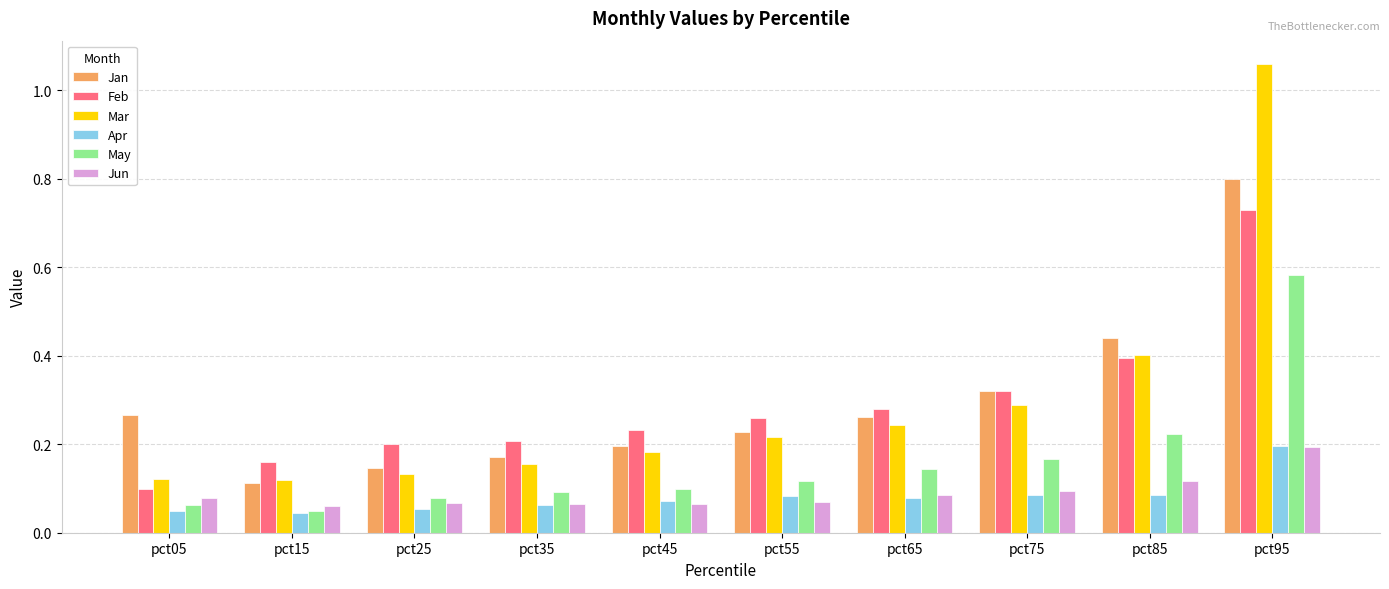

Which series has the largest range (max minus min)?

Mar